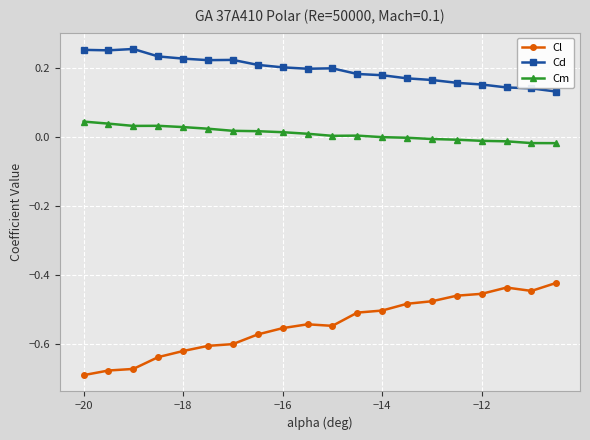

Rank the series by their average value, from lowest to highest.

Cl, Cm, Cd